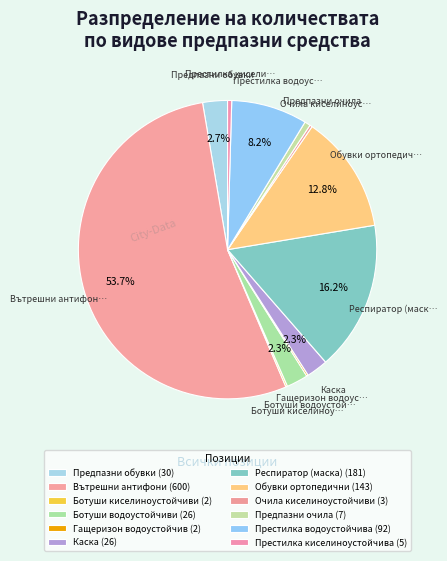

The Предпазни обувки slice represents 15% of the pie. True or false?

False